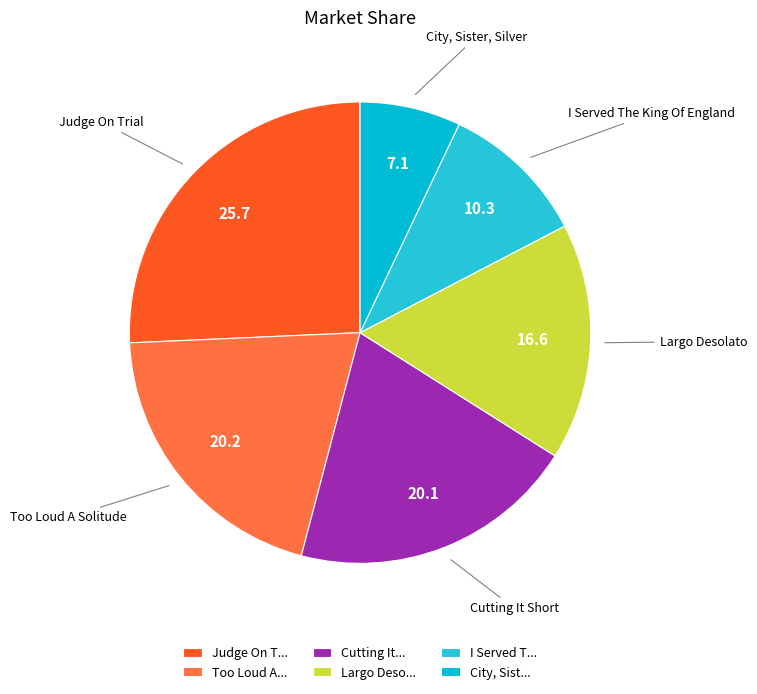

What is the largest slice in the pie chart?

Judge On T...